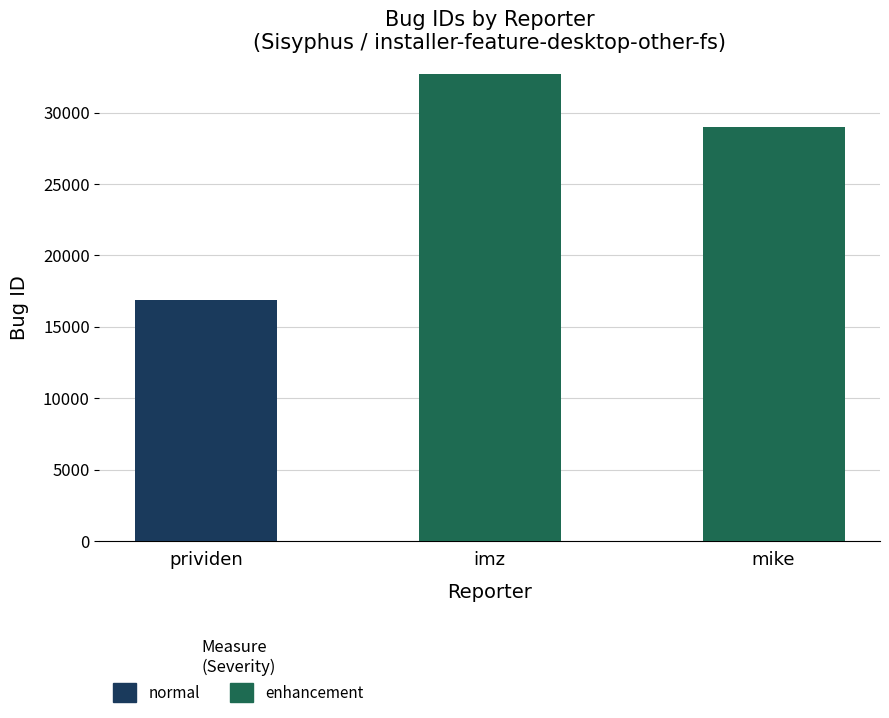

What is the highest value of the enhancement series?

32698